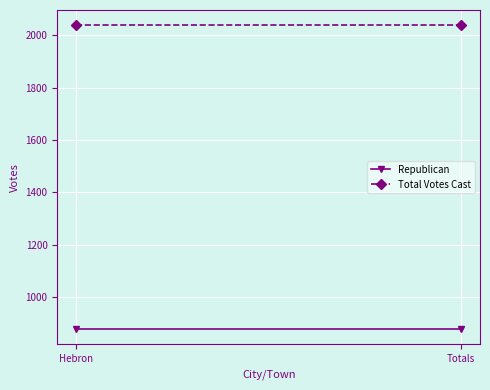

What is the label of the 2nd point from the left?

Totals